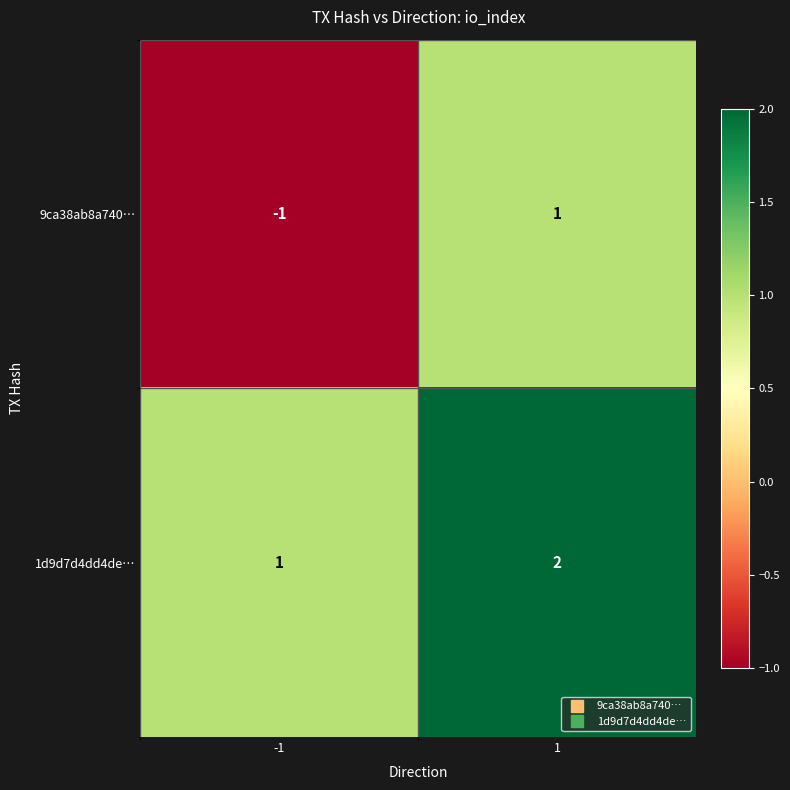

At 1, list the series in order from smallest to largest.

9ca38ab8a740…, 1d9d7d4dd4de…